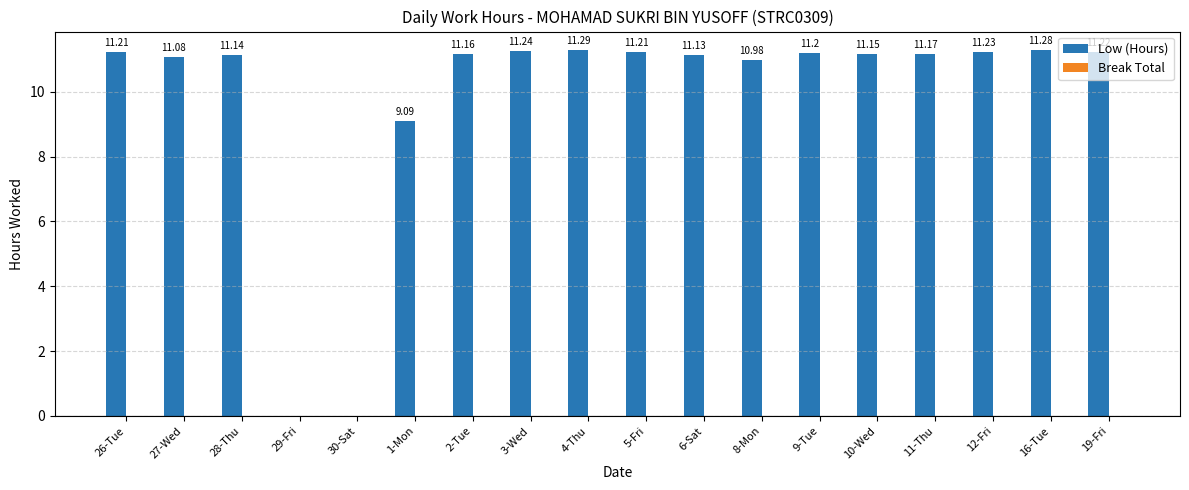

What is the sum of the values at 19-Fri and 6-Sat?

22.4